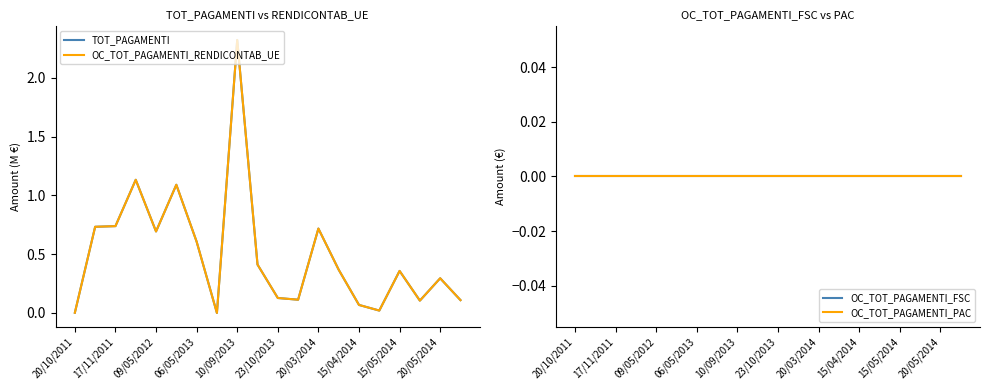

Does the chart have visible grid lines?

No